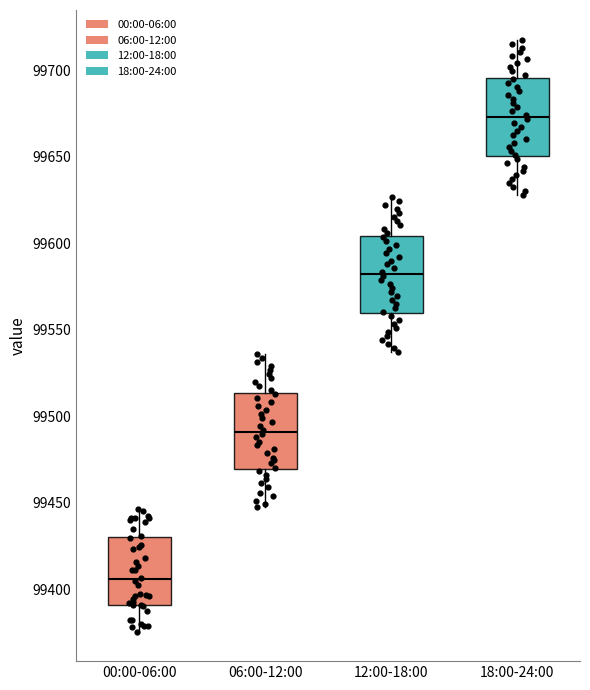

Where does the upper whisker of the box for 18:00-24:00 end on the y-axis? The values are not printed on the chart, so give them approximately, as read against the axis.

99720